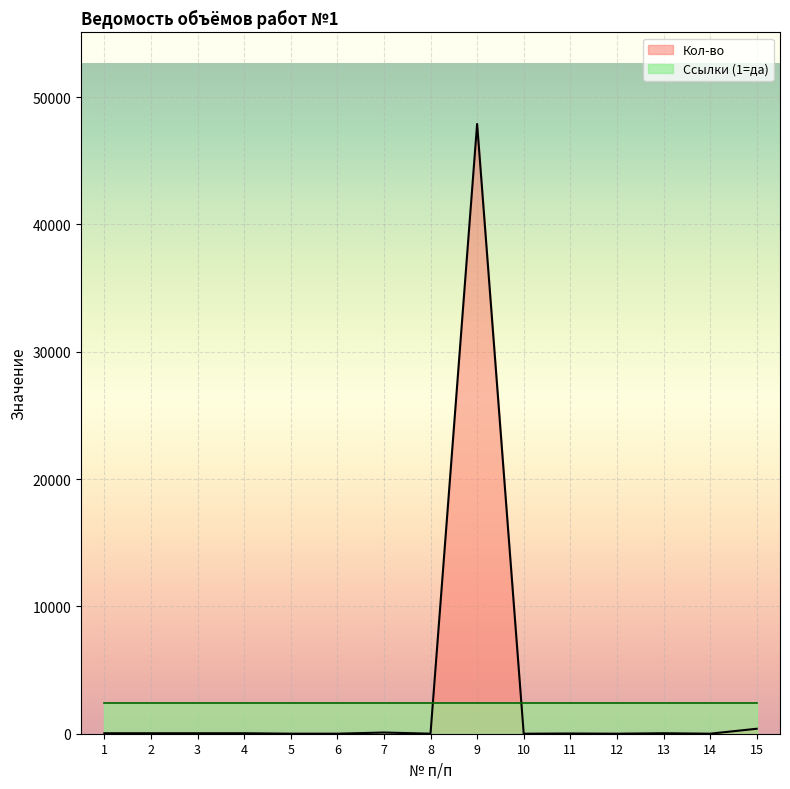

What is the approximate value at 8?

3.9